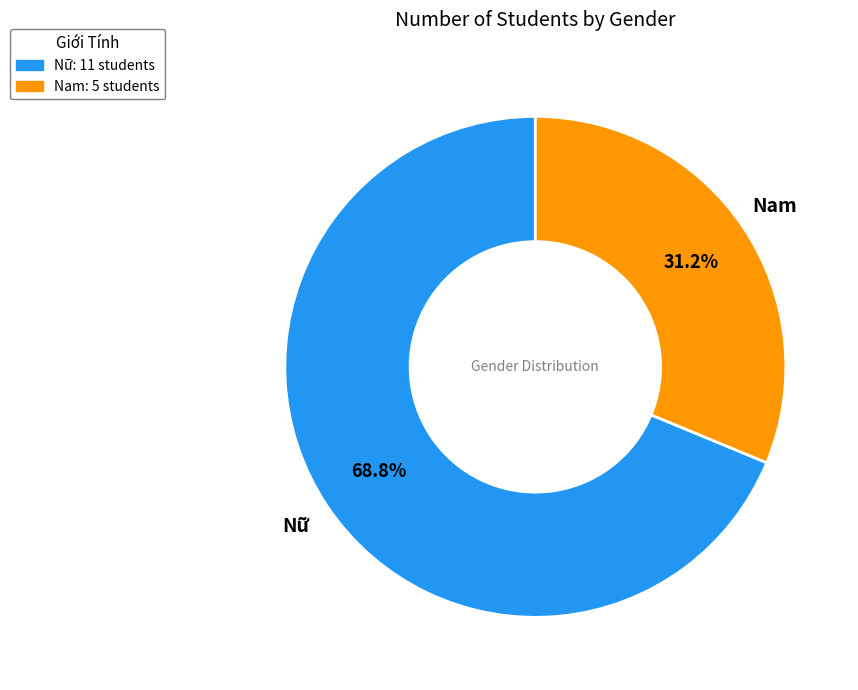

Count the number of slices in the pie.

2